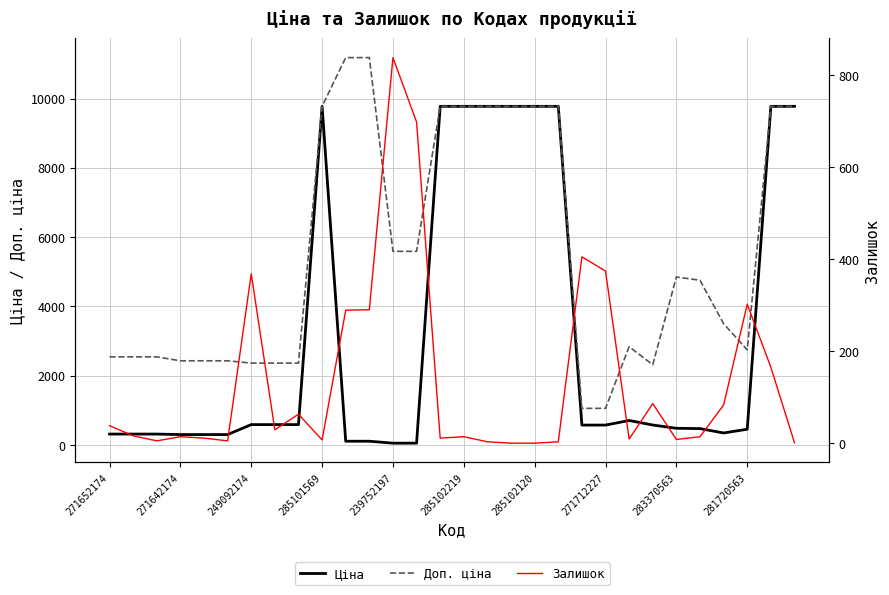

At how many categories does at least one series exceed 5840?

11